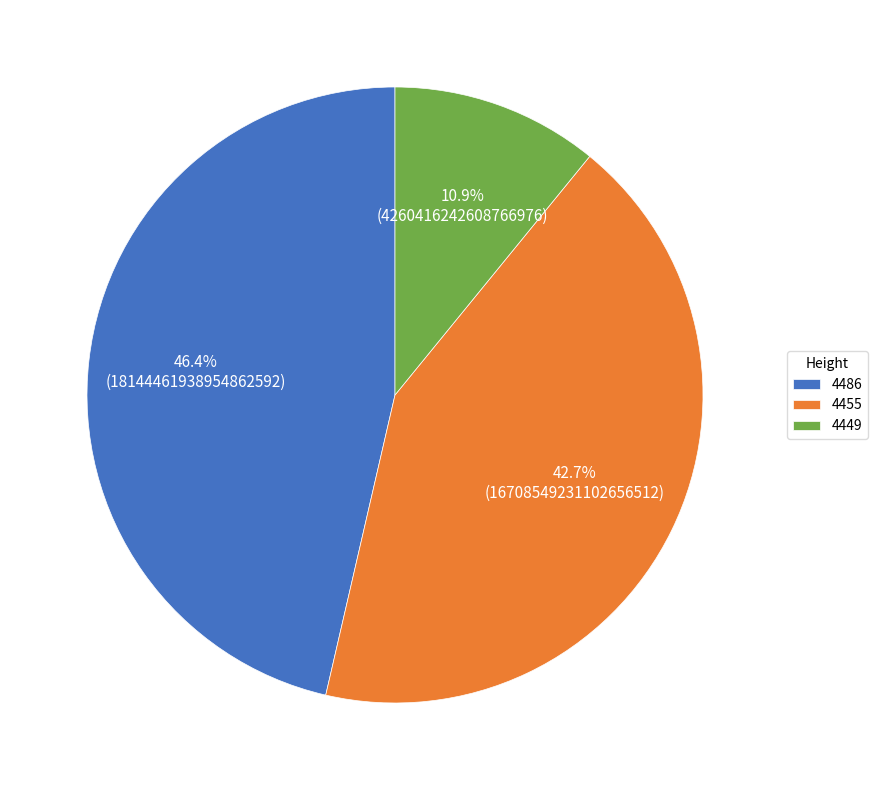

What is the ratio of the value at 4449 to the value at 4486?

0.2